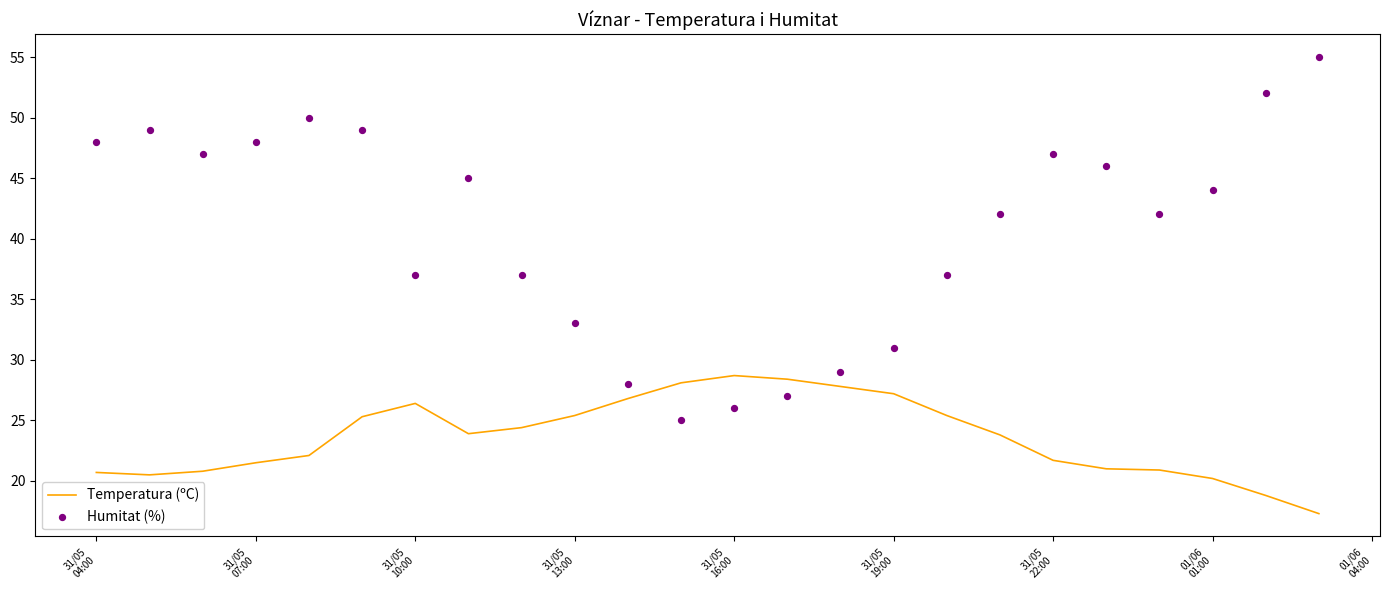

Which series has the widest spread of Y values?

Humitat (%)